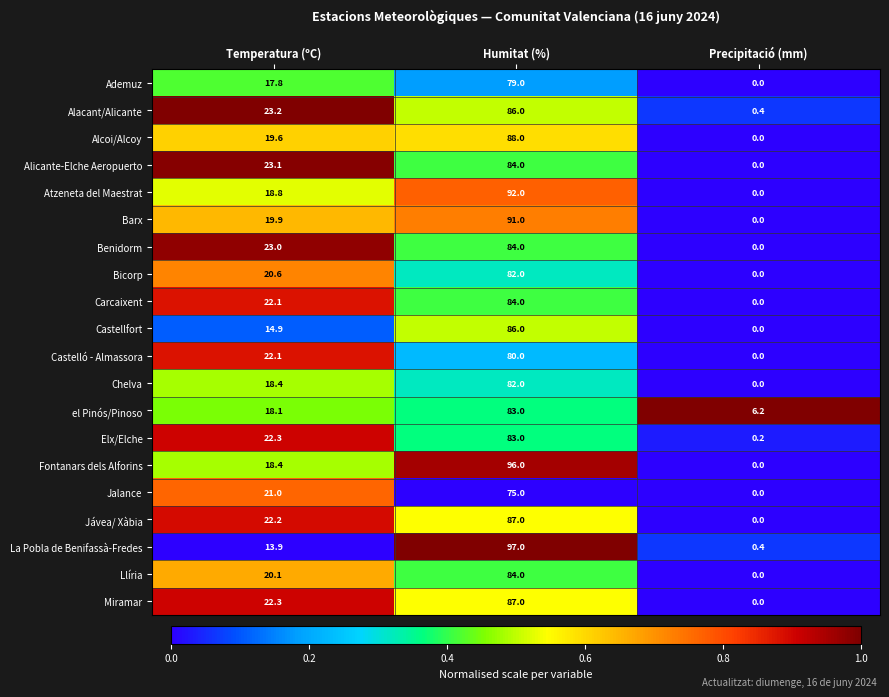

What is the spread (max minus min) of values at Temperatura (ºC)?

9.3